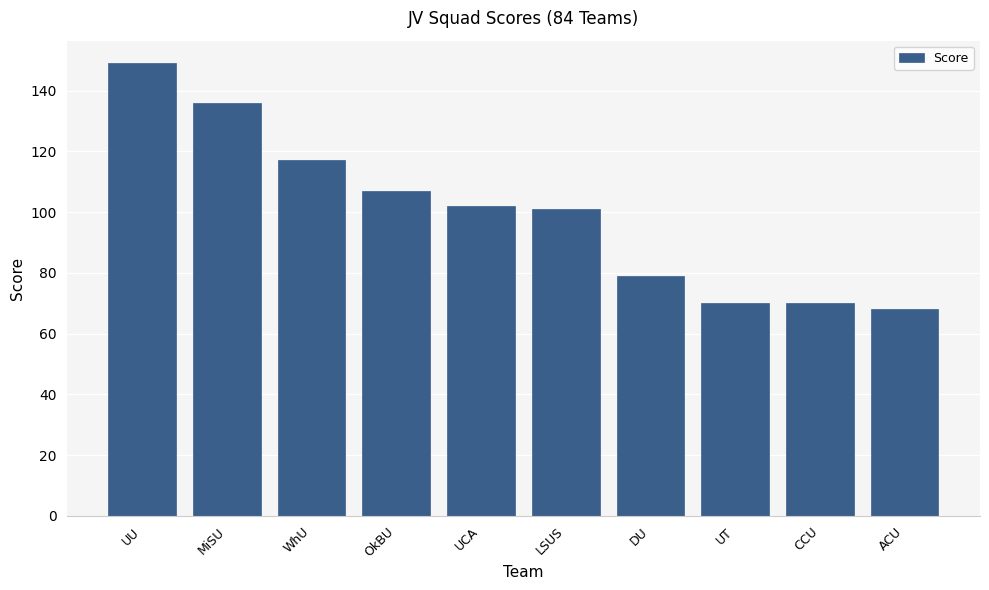

Between LSUS and WhU, which is larger?

WhU